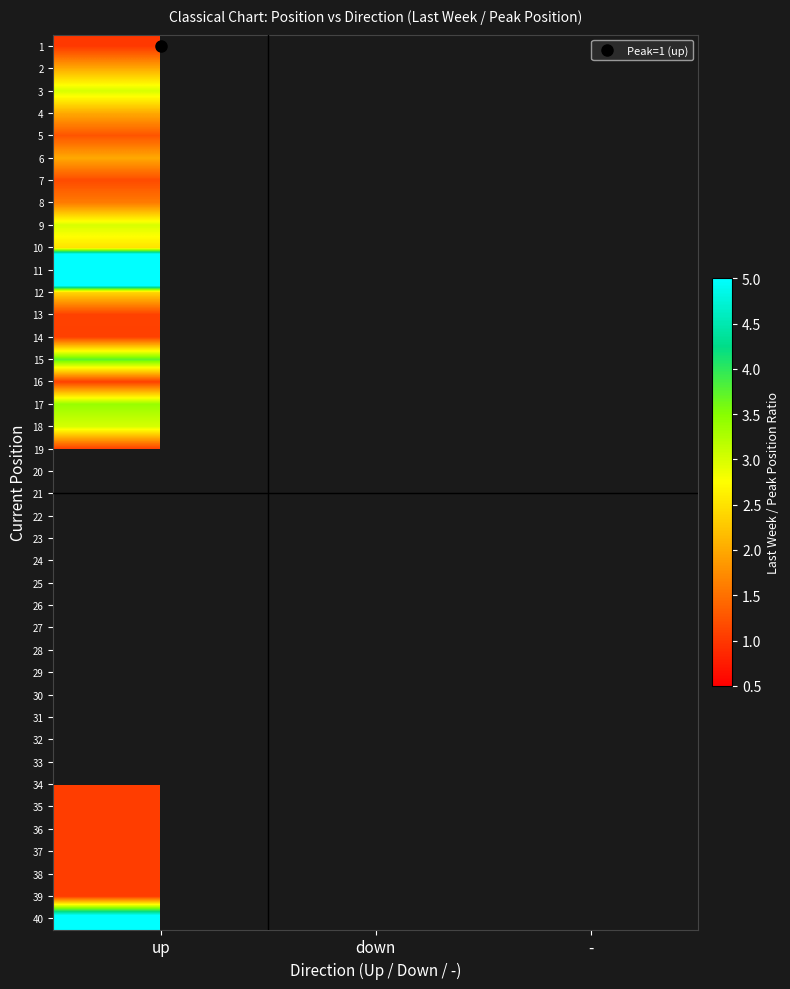

Rank the series by their maximum value, from highest to lowest.

11, 15, 17, 3, 9, 18, 10, 12, 2, 4, 6, 8, 5, 7, 13, 14, 16, 19, 1, 20, 21, 22, 23, 24, 25, 26, 27, 28, 29, 30, 31, 32, 33, 40, 34, 35, 36, 37, 38, 39